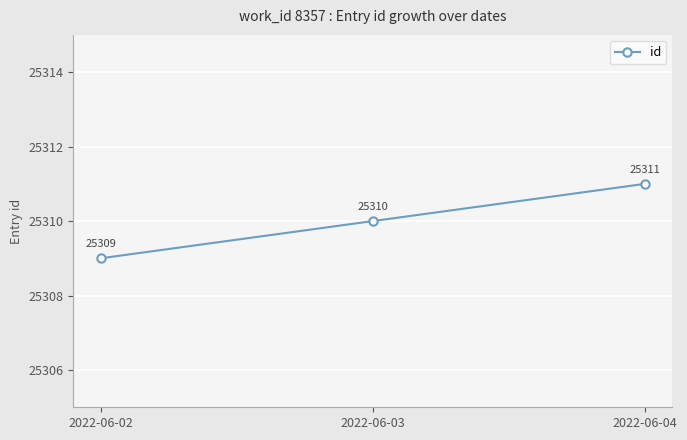

Rank the categories by value from lowest to highest.

2022-06-02, 2022-06-03, 2022-06-04